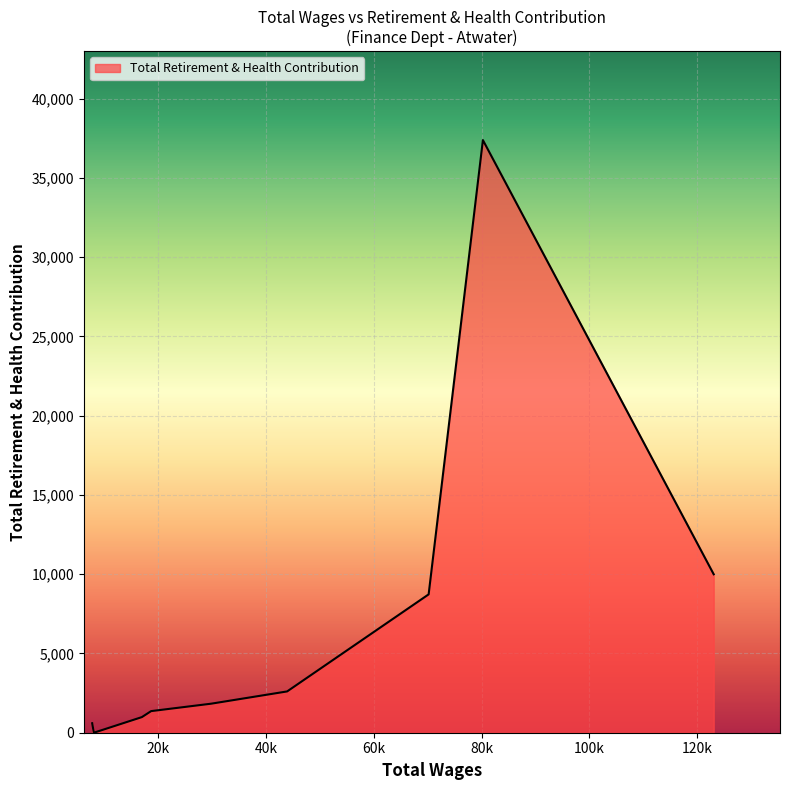

What is the difference between the maximum and minimum values?

37381